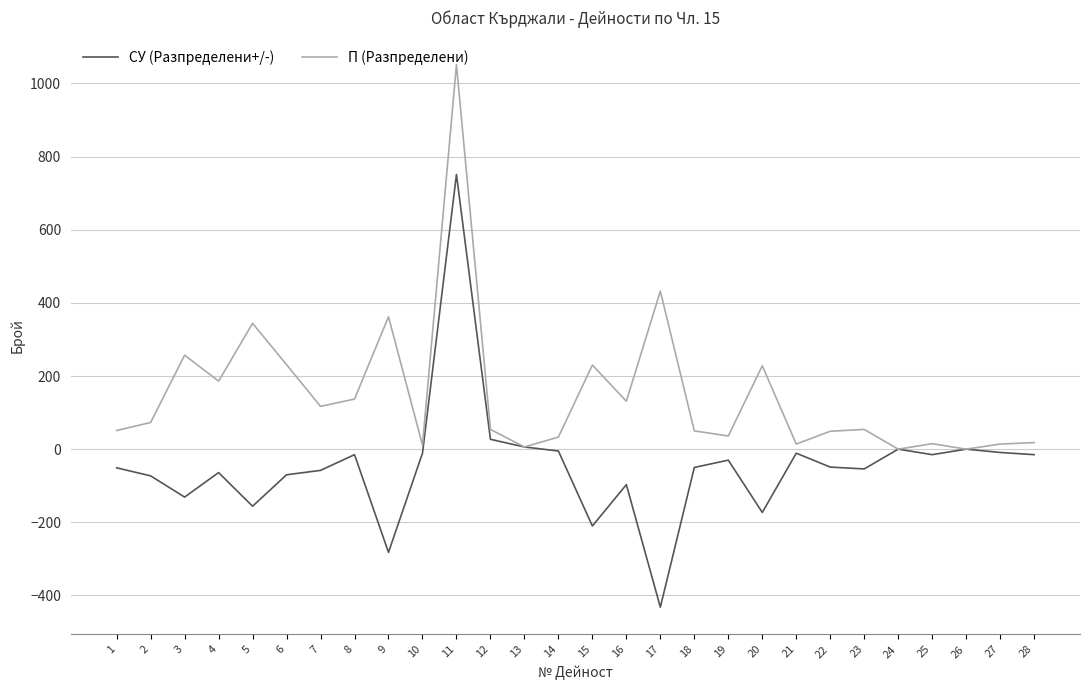

What is the sum of the СУ (Разпределени+/-) values at 11 and 12?

778